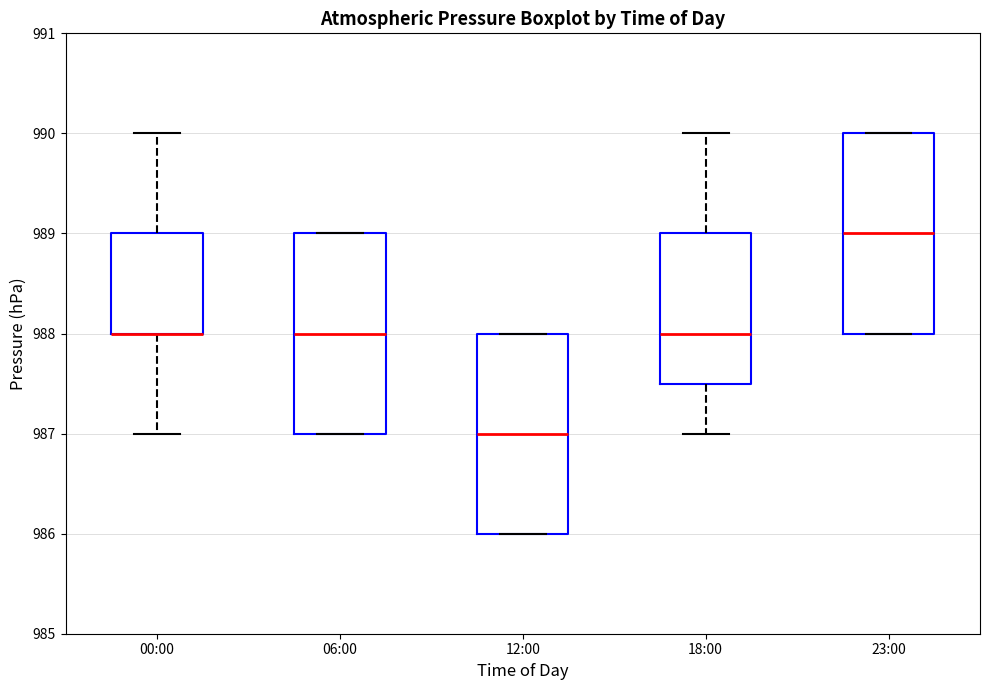

Reading left to right, transcribe this box plot: for each box, give where its median line is, the range the box spans, and where its two whiskers end, as read against the y-axis. The values are not printed on the chart, so give them approximately, as read against the axis.

00:00: median 988.0 (drawn on the box's lower edge), box 988.0 to 989.0, whiskers 987.0 to 990.0
06:00: median 988.0, box 987.0 to 989.0, whiskers 987.0 to 989.0
12:00: median 987.0, box 986.0 to 988.0, whiskers 986.0 to 988.0
18:00: median 988.0, box 987.5 to 989.0, whiskers 987.0 to 990.0
23:00: median 989.0, box 988.0 to 990.0, whiskers 988.0 to 990.0